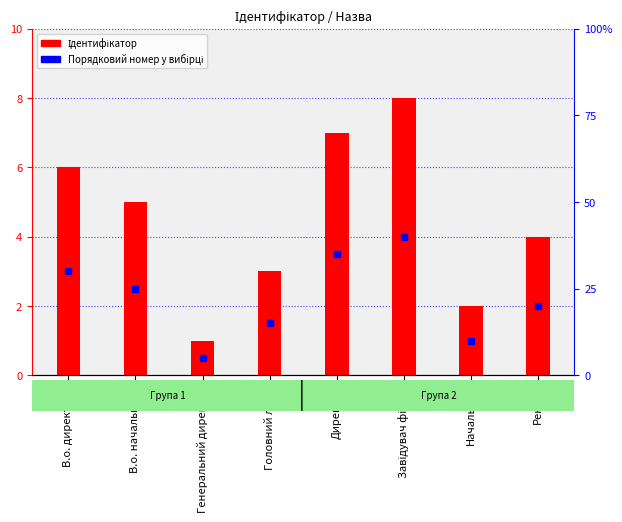

Reading left to right, transcribe all the data shown in this chart.

В.о. директора=6	В.о. начальника=5	Генеральний директор=1	Головний лікар=3	Директор=7	Завідувач філією=8	Начальник=2	Ректор=4